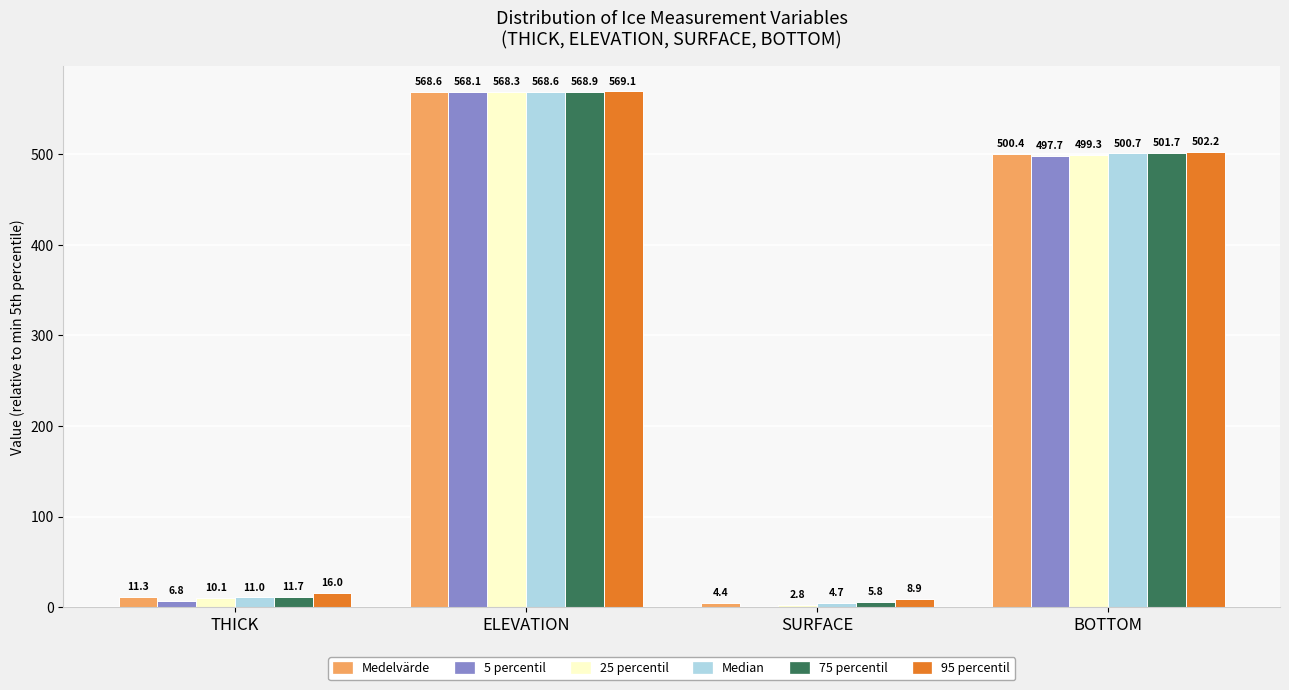

Reading right to left, what are all the values shown in this chart?

Medelvärde: BOTTOM=500.4	SURFACE=4.4	ELEVATION=568.6	THICK=11.3
5 percentil: BOTTOM=497.7	SURFACE=0.0	ELEVATION=568.1	THICK=6.8
25 percentil: BOTTOM=499.3	SURFACE=2.8	ELEVATION=568.3	THICK=10.1
Median: BOTTOM=500.7	SURFACE=4.7	ELEVATION=568.6	THICK=11.0
75 percentil: BOTTOM=501.7	SURFACE=5.8	ELEVATION=568.9	THICK=11.7
95 percentil: BOTTOM=502.2	SURFACE=8.9	ELEVATION=569.1	THICK=16.0